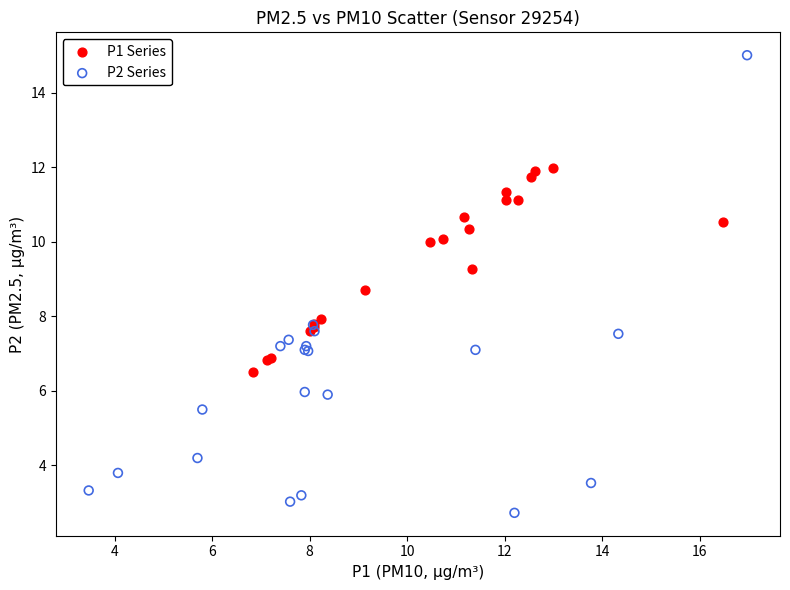

Which series reaches the maximum Y coordinate?

P2 Series